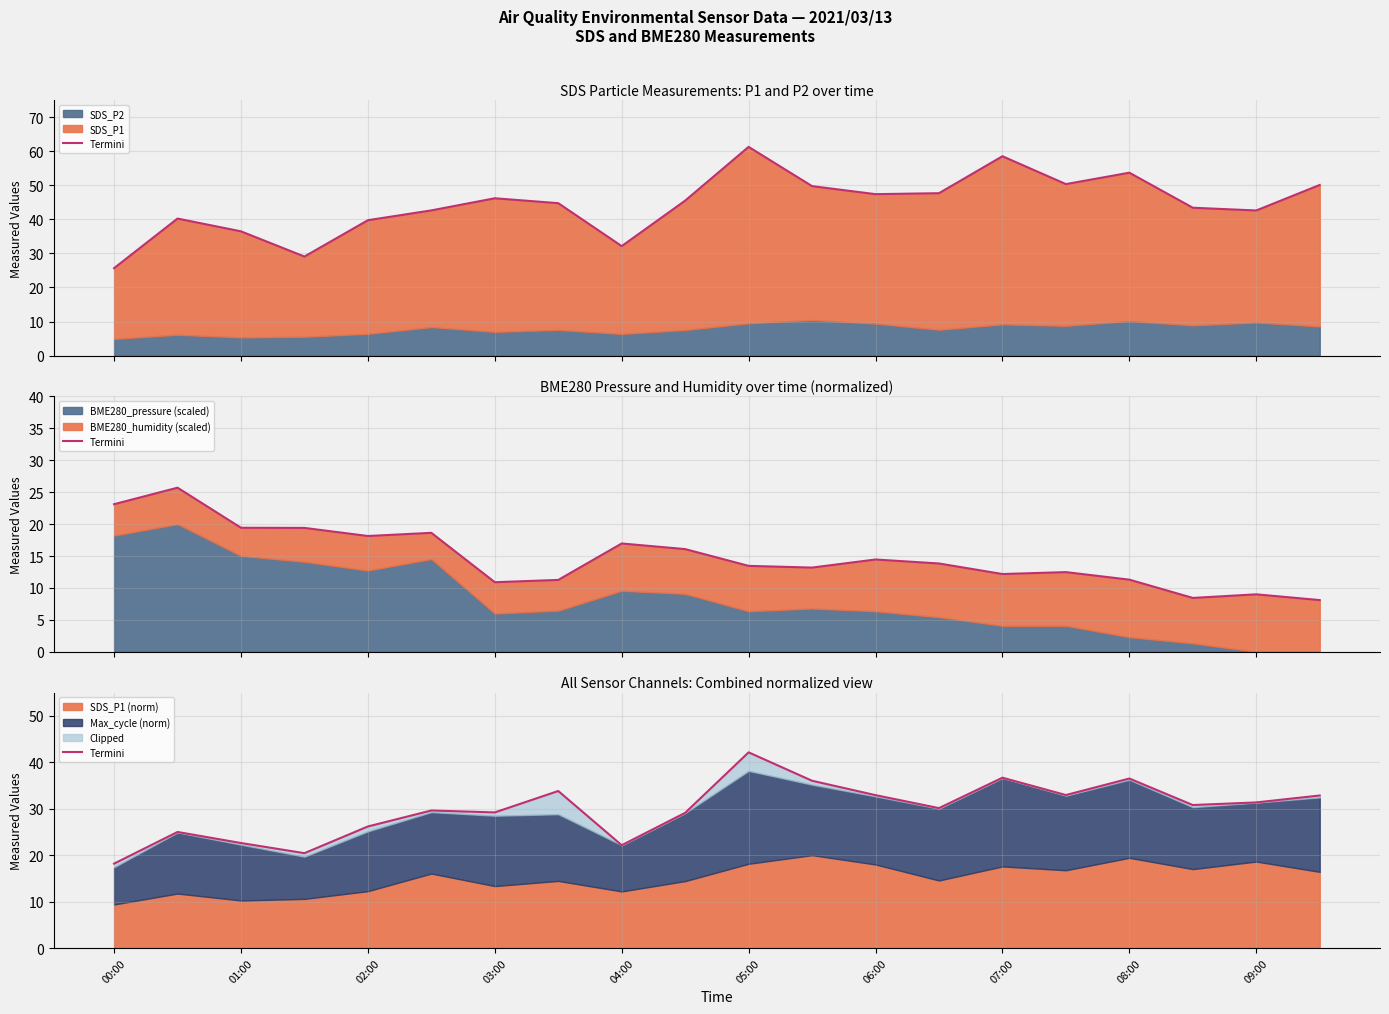

How many interior local valleys (lower than both neighbors) does the data have?

6